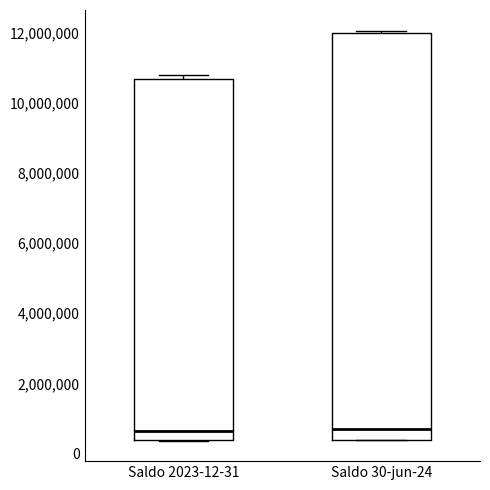

Reading left to right, read every box against the y-axis: the position of its median line, the range the box covers, and the ends of its whiskers. The values are not printed on the chart, so give them approximately, as read against the axis.

Saldo 2023-12-31: median 600000, box 400000 to 10600000, whiskers 400000 to 10800000
Saldo 30-jun-24: median 800000, box 400000 to 12000000, whiskers 400000 to 12000000 (just above the box's upper edge)